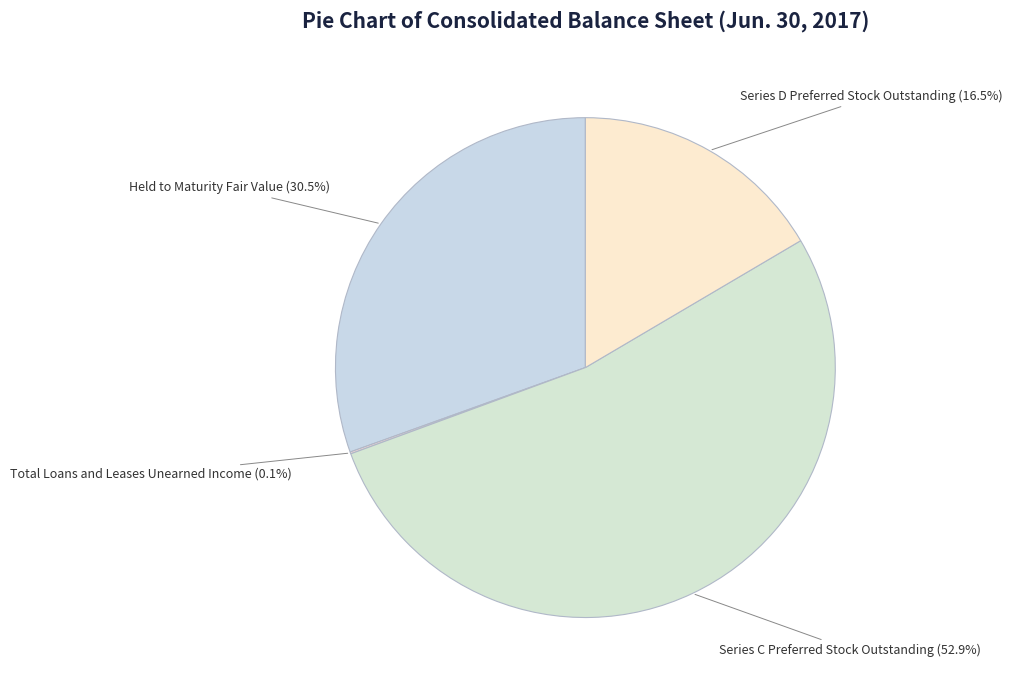

Is it true that Series D Preferred Stock Outstanding is 30% of the pie?

False